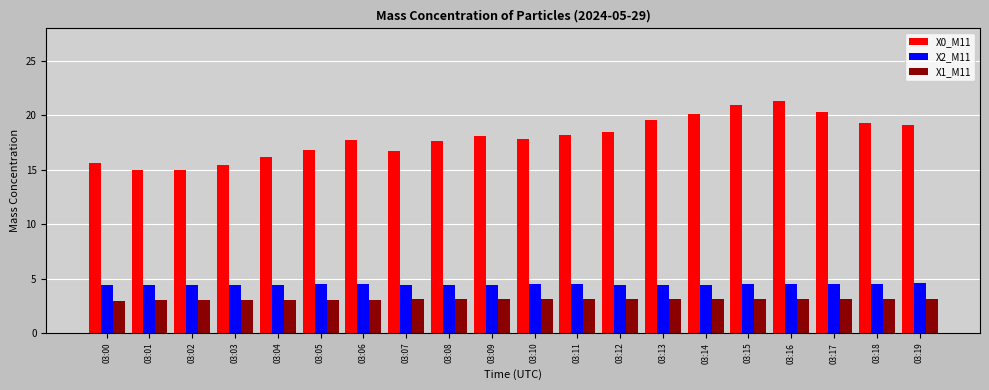

Between 03:08 and 03:09, which series saw the biggest shift?

X0_M11